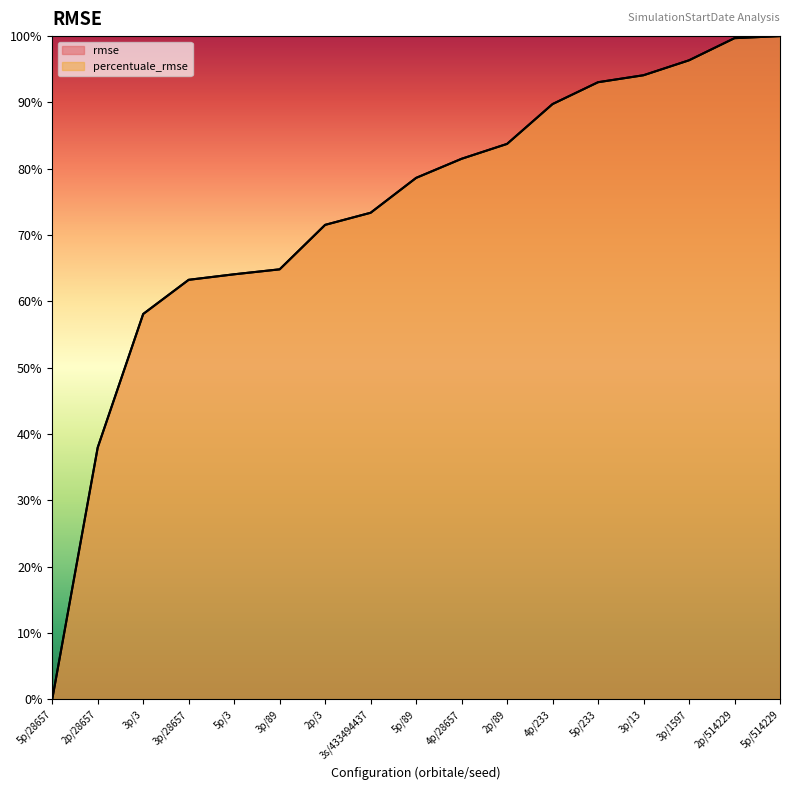

How many positive values does the percentuale_rmse series have?

16